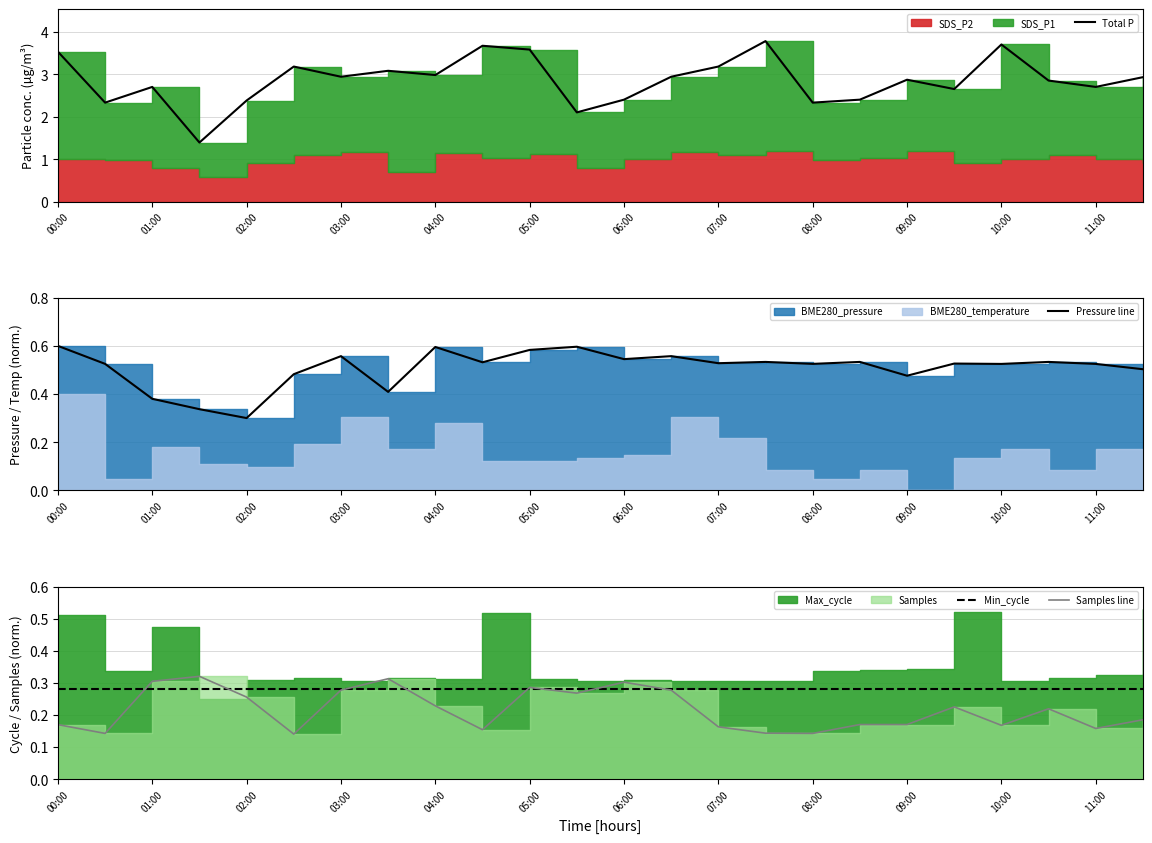

What is the total value across all series at 01:00?

3.7